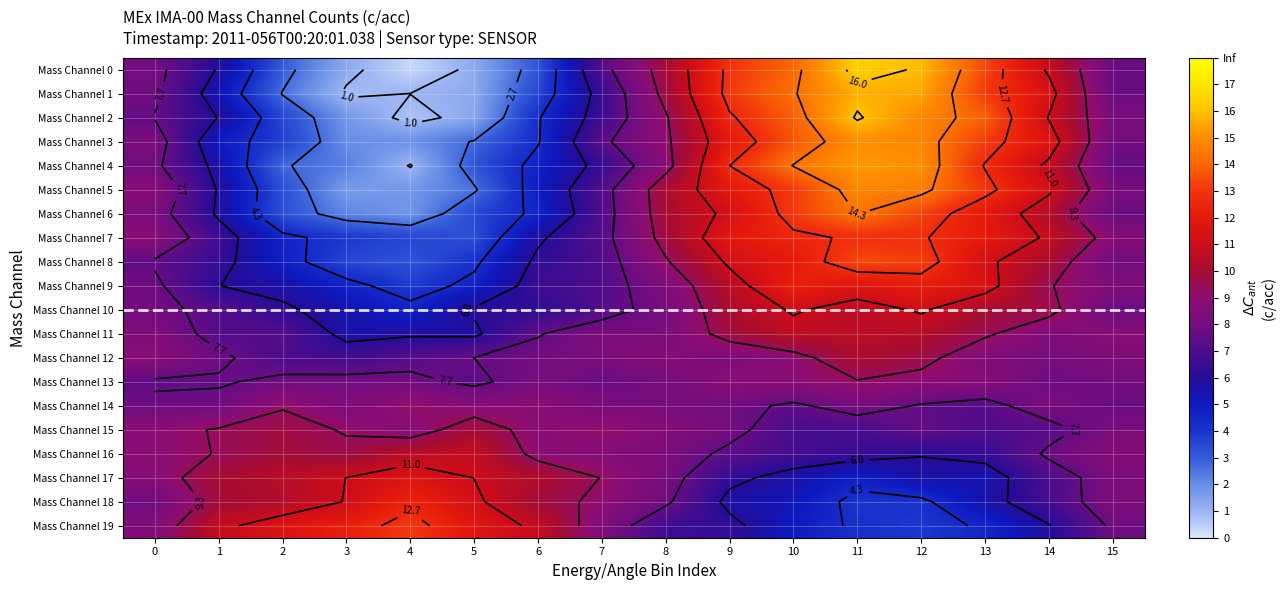

What is the difference between the second highest and second lowest values in the Mass Channel 11 series?

4.8